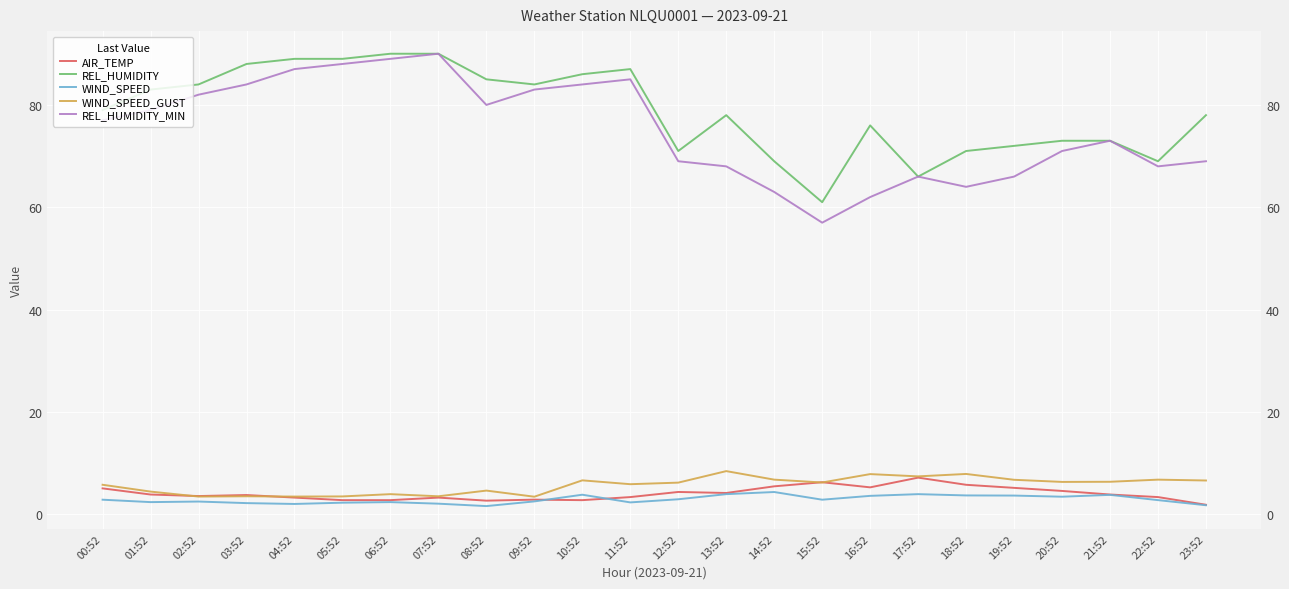

What are all the series names shown in the legend?

AIR_TEMP, REL_HUMIDITY, WIND_SPEED, WIND_SPEED_GUST, REL_HUMIDITY_MIN